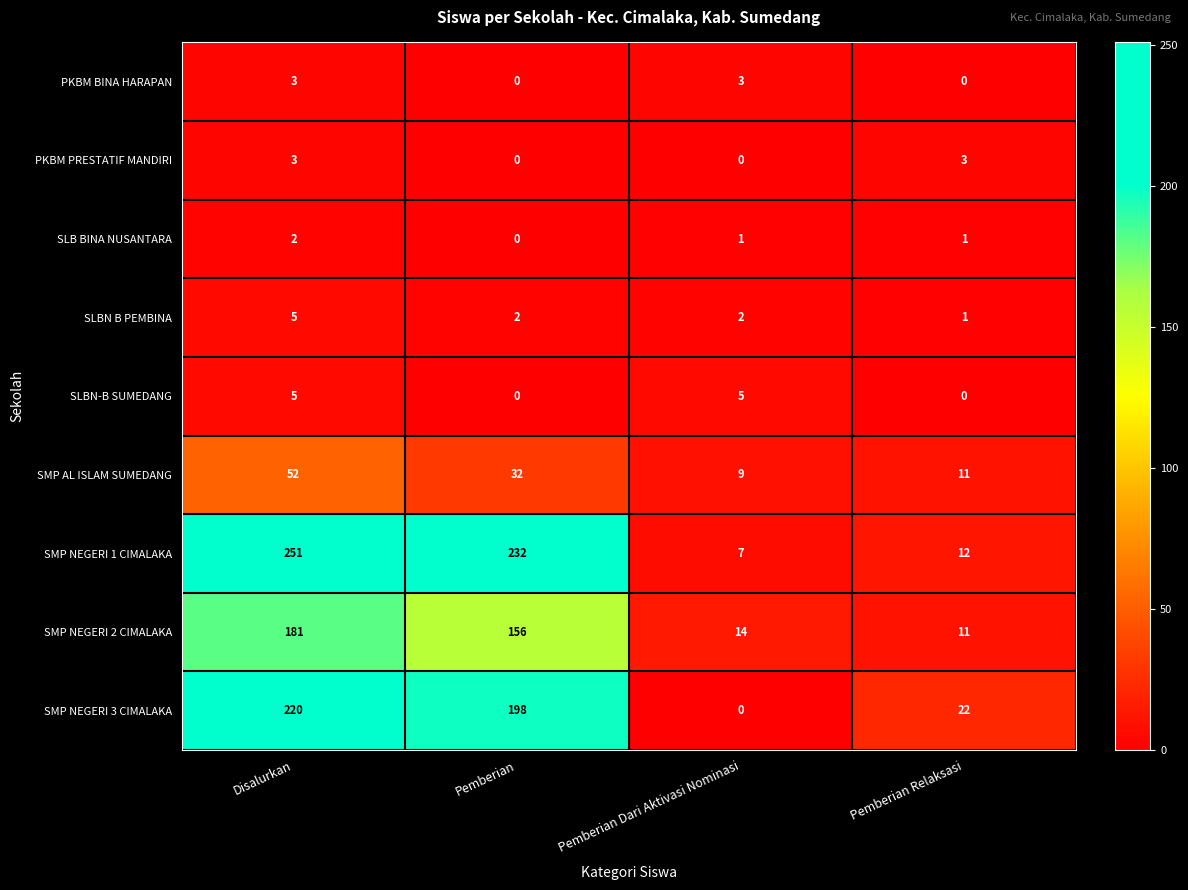

Which series has the largest total across all categories?

SMP NEGERI 1 CIMALAKA